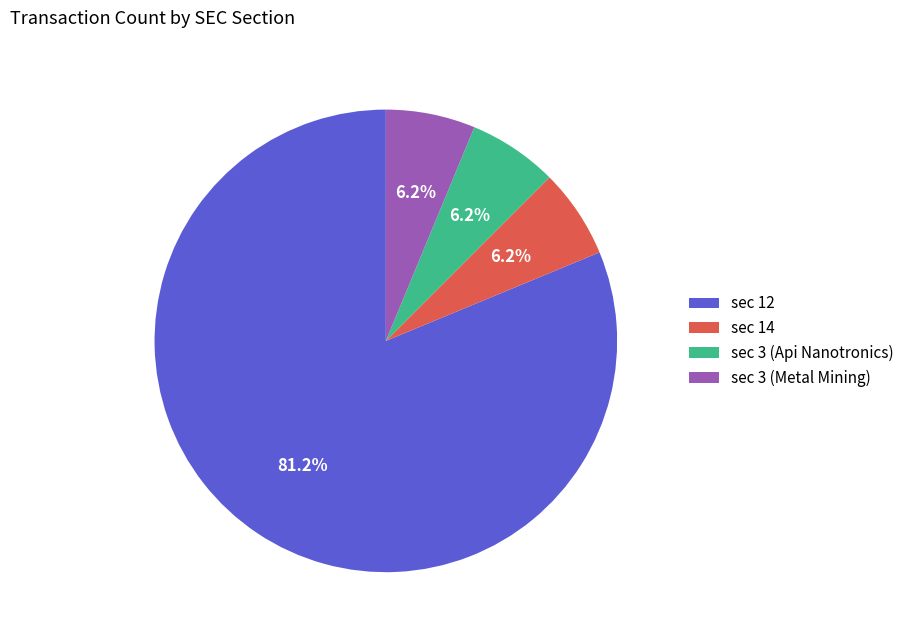

How many segments does this pie chart have?

4